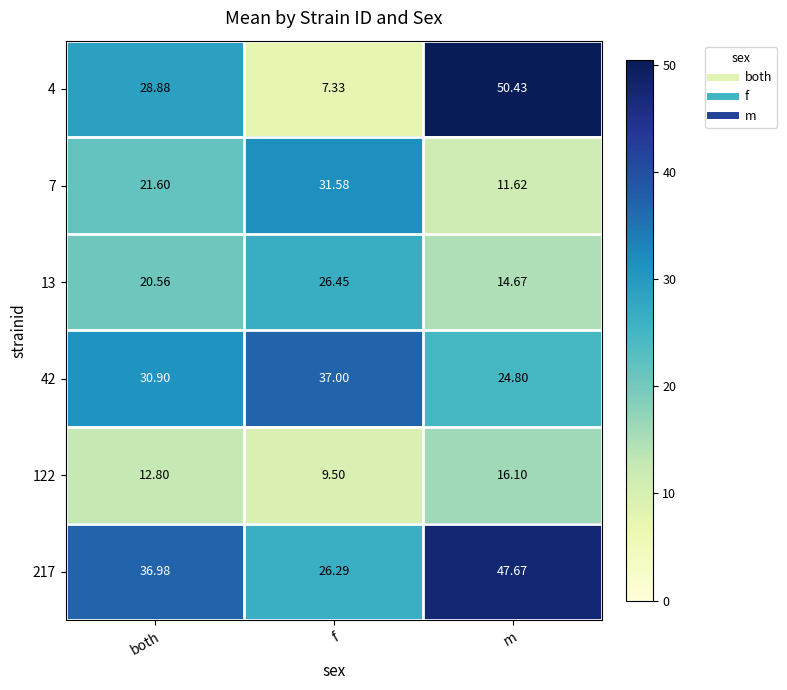

Which category has the lowest value across all series?

f